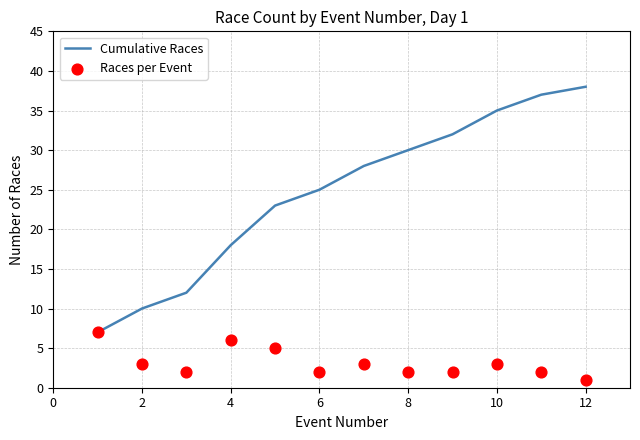

Which series has the largest Y range (max minus min)?

Cumulative Races